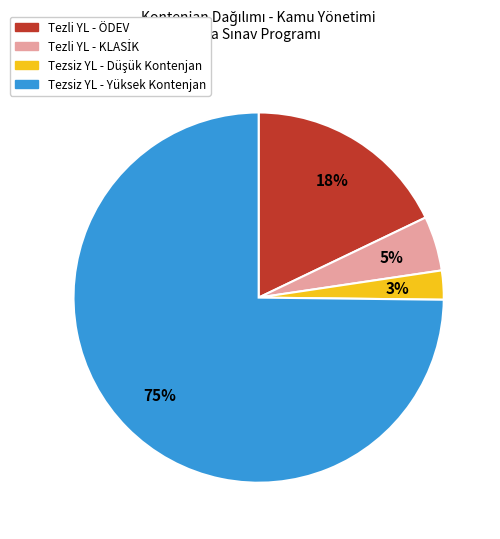

Count the number of slices in the pie.

4